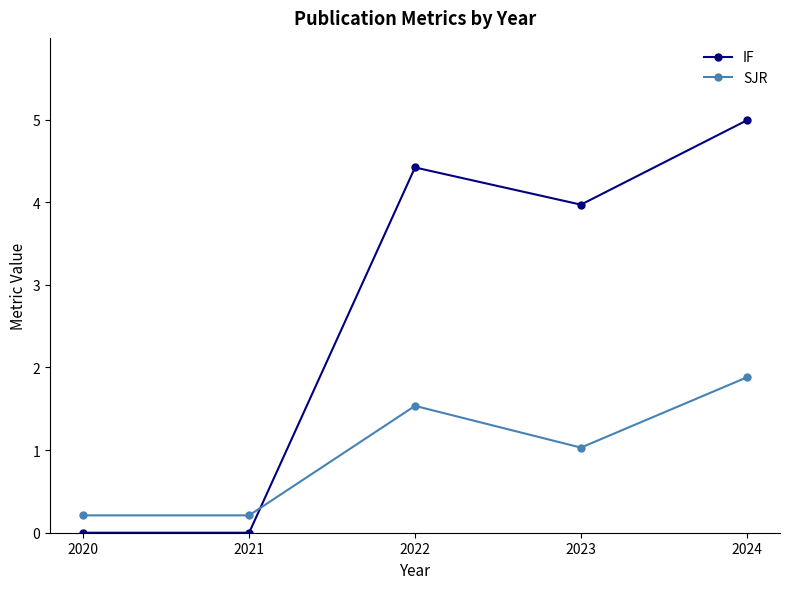

Rank the series at 2022 from highest to lowest value.

IF, SJR